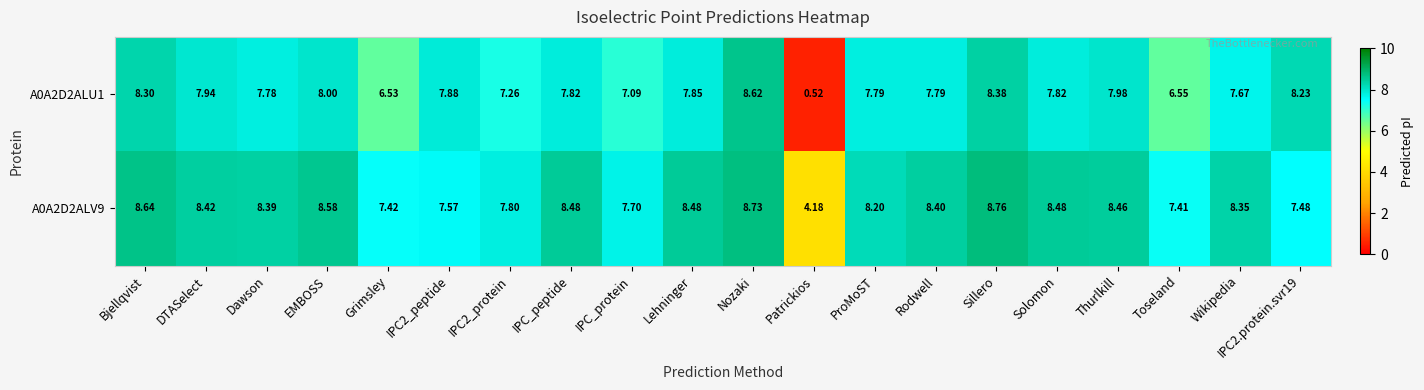

At which category is the sum across all series the highest?

Nozaki